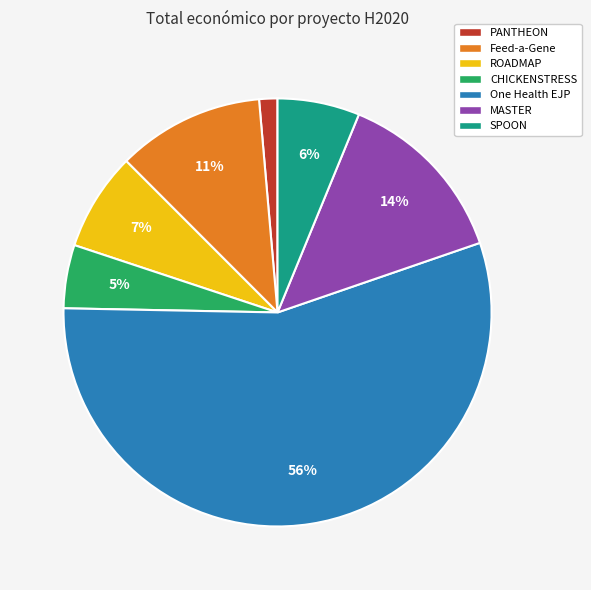

How many segments does this pie chart have?

7